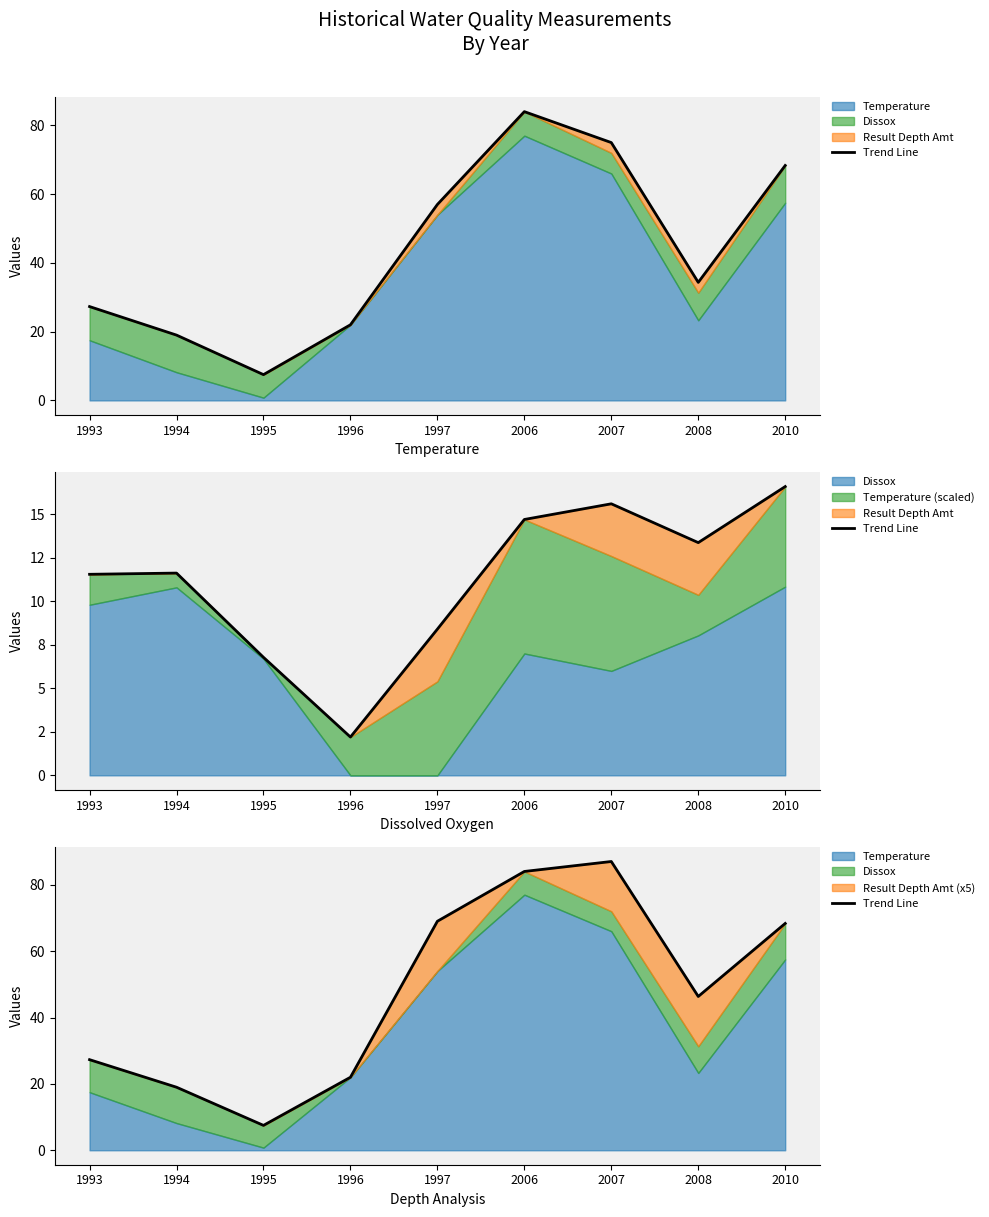

How many data points are less than 46?

4